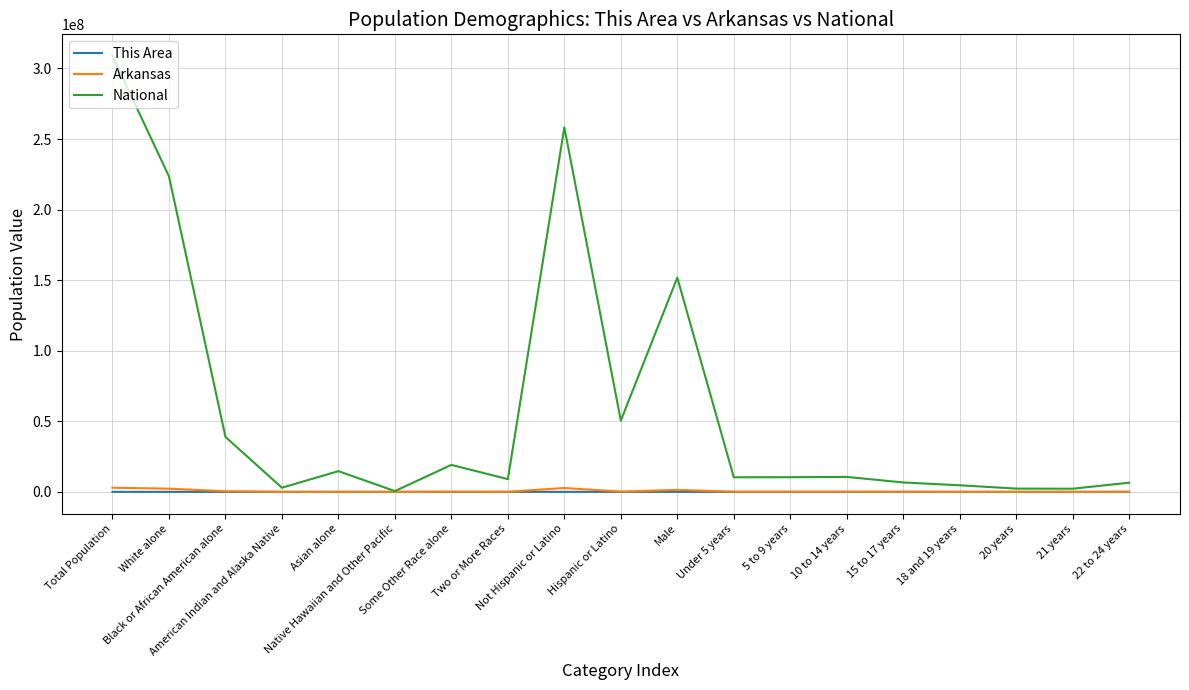

Which series has the largest range (max minus min)?

National